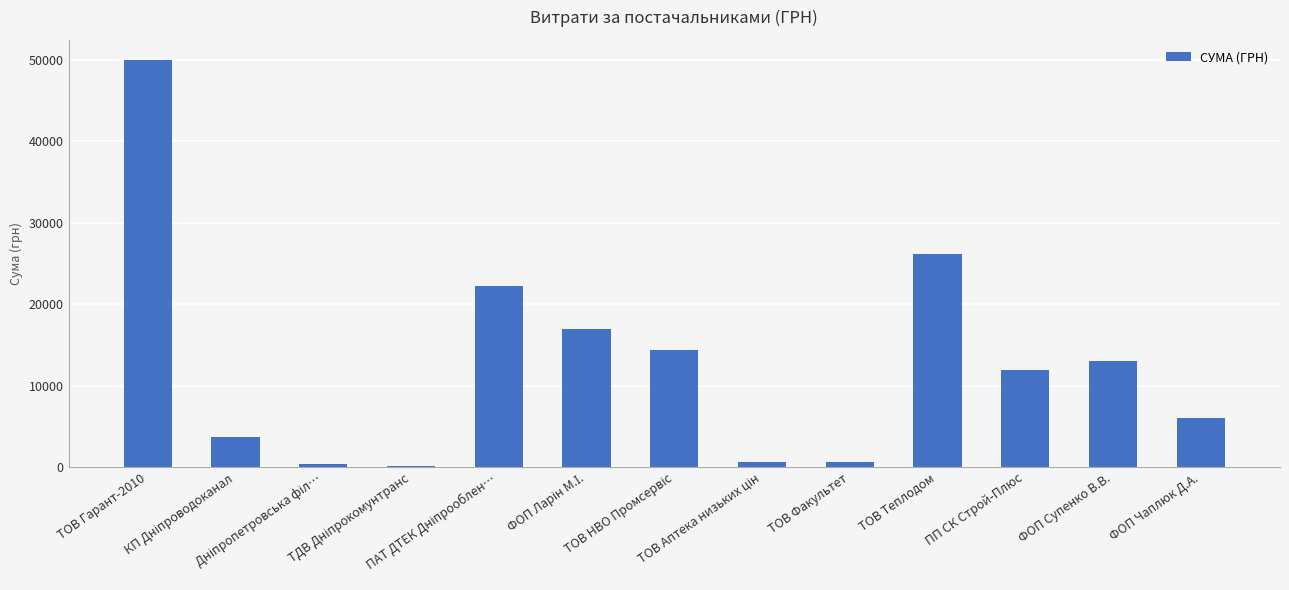

What is the maximum value shown in the chart?

49951.6